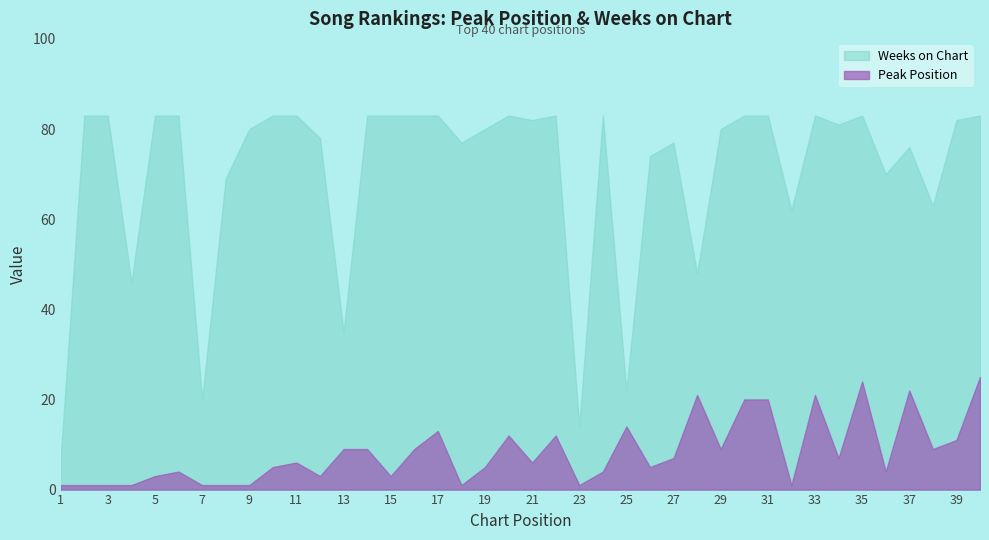

What is the difference between the highest and lowest values at 13?

26